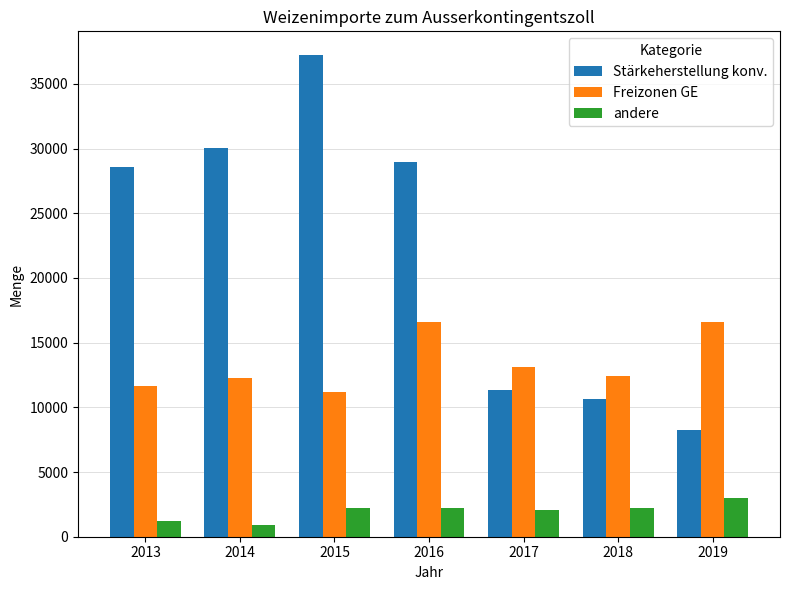

At 2013, list the series in order from largest to smallest.

Stärkeherstellung konv., Freizonen GE, andere